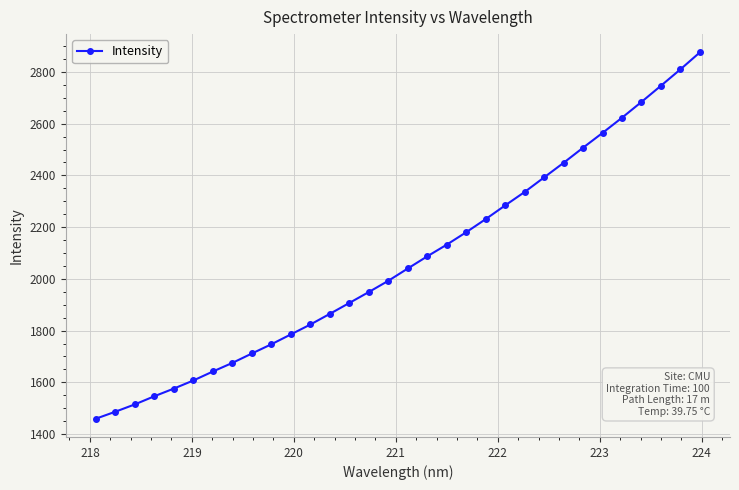

Reading right to left, list all the values displayed in this chart.

2875.4	2809.7	2746.4	2683.9	2622.9	2564.2	2507.0	2448.6	2392.2	2335.9	2284.0	2231.0	2180.3	2132.2	2087.2	2040.1	1992.6	1949.1	1906.9	1864.8	1823.5	1785.3	1747.2	1711.5	1675.2	1641.9	1607.3	1576.0	1546.3	1514.8	1486.5	1459.5